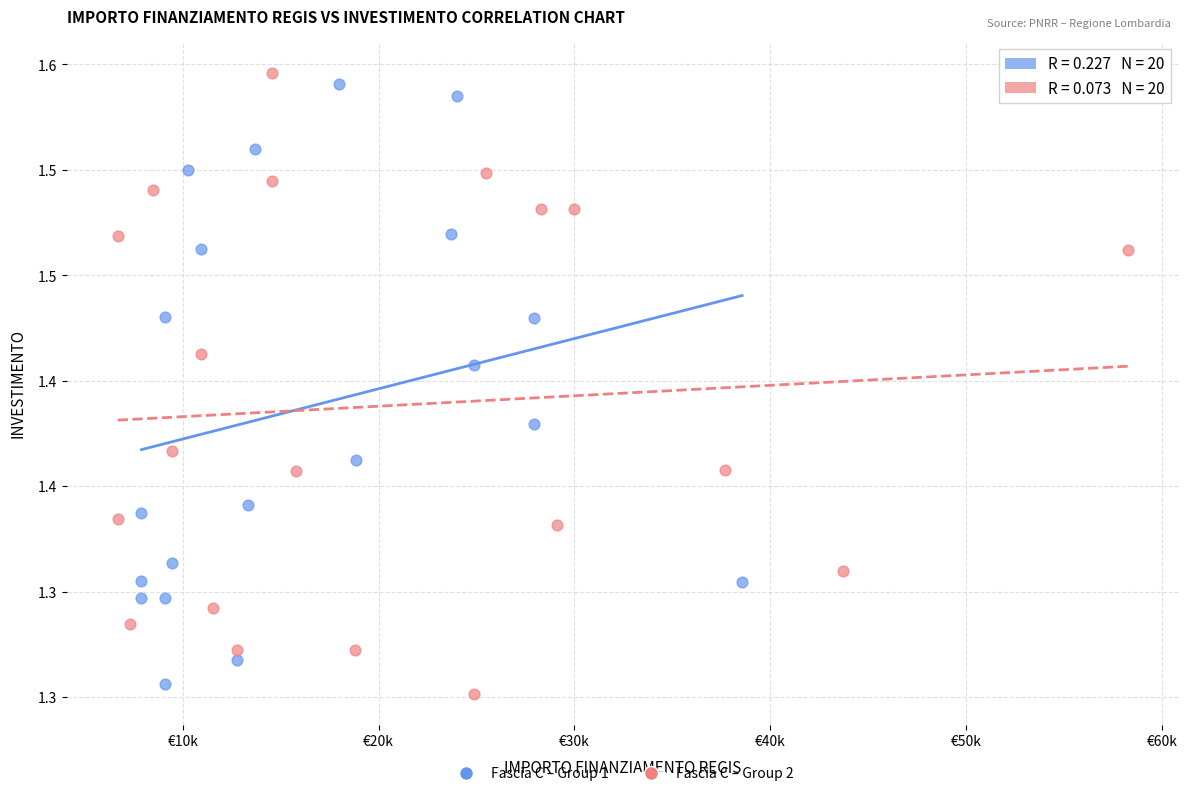

What are all the series names shown in the legend?

Fascia C – Group 1, Fascia C – Group 2